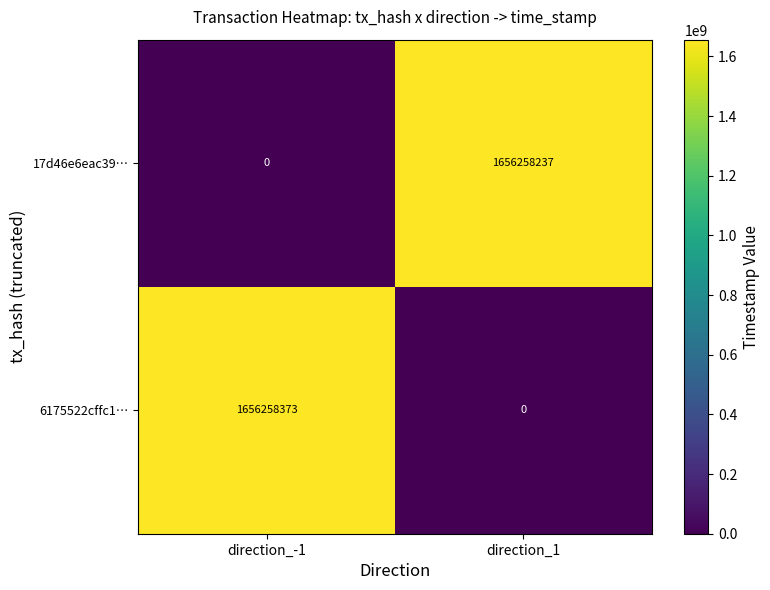

Is it true that 6175522cffc1… equals 931643690 at direction_-1?

False